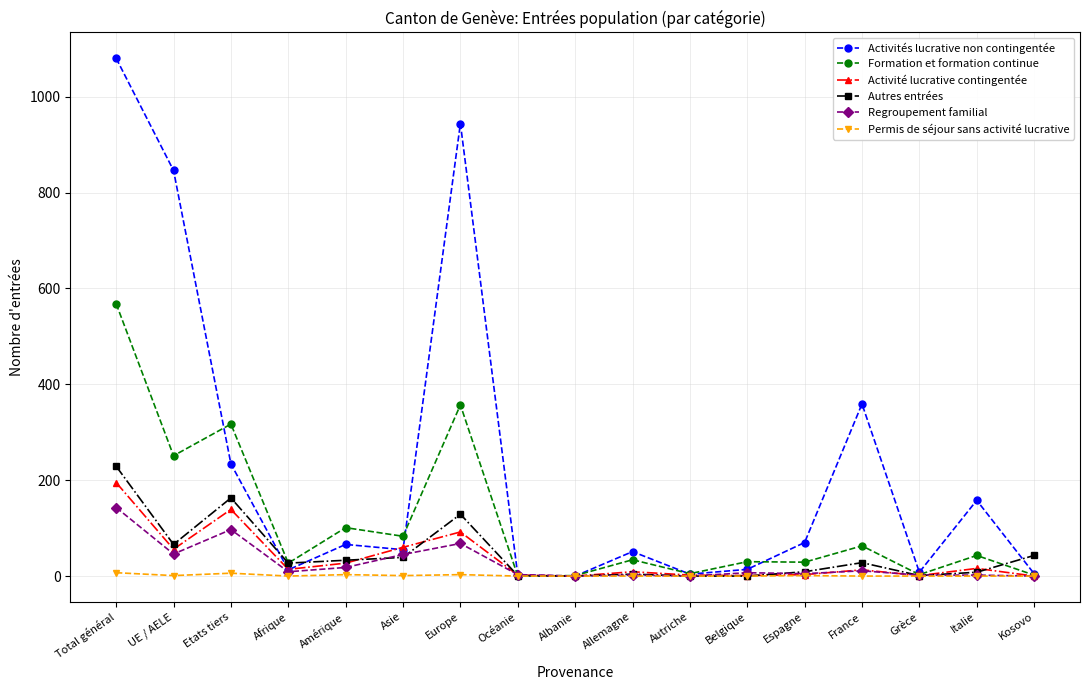

At which category is the sum across all series the highest?

Total général